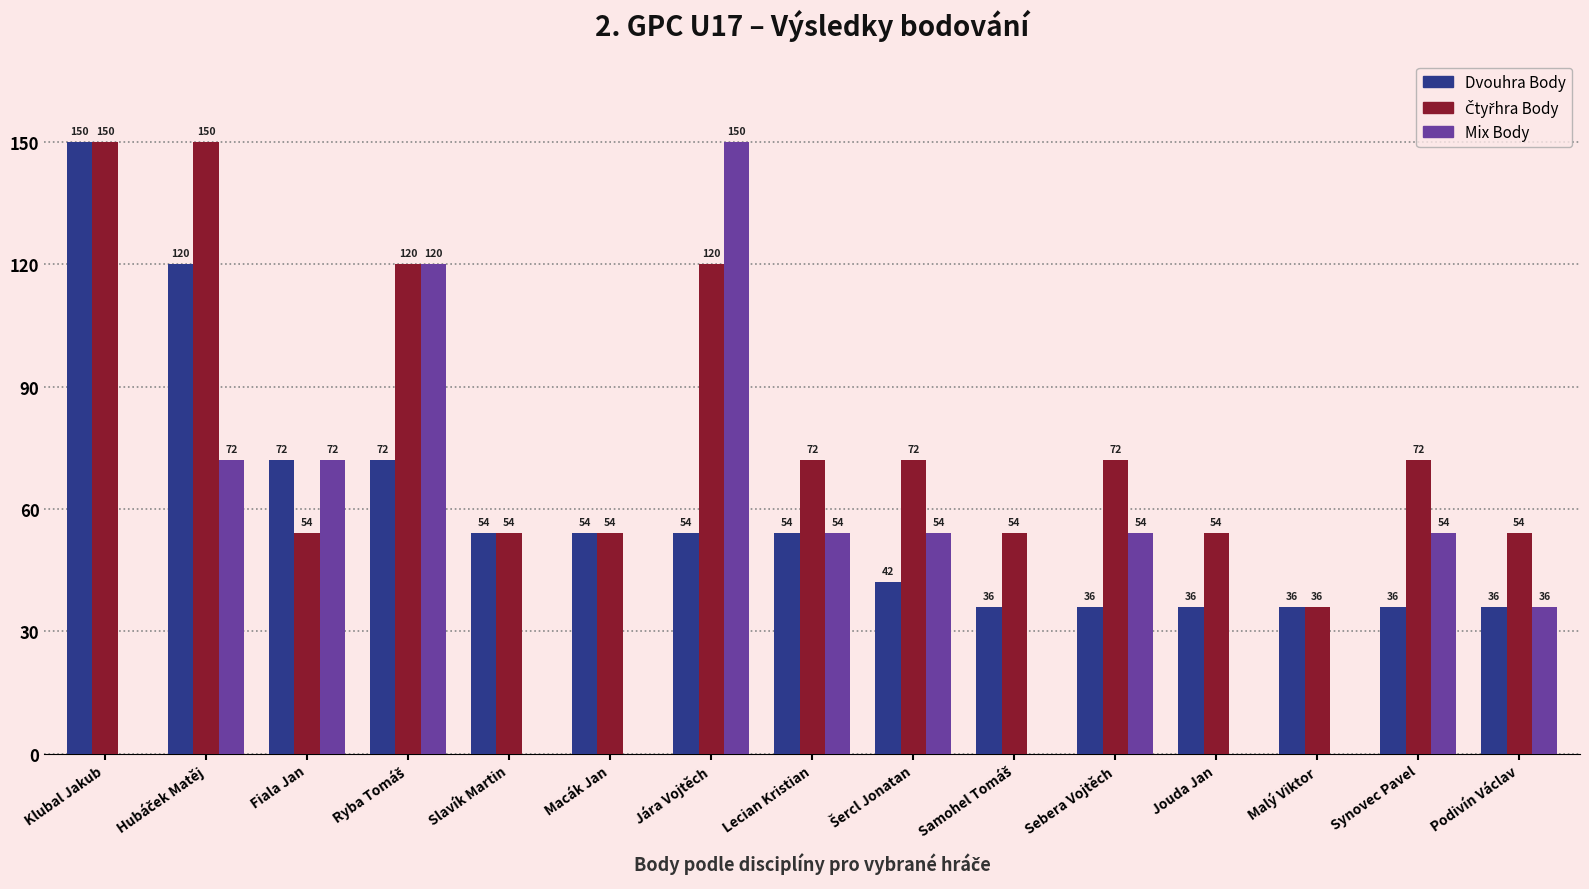

Where does the Dvouhra Body series first go above 54?

Klubal Jakub